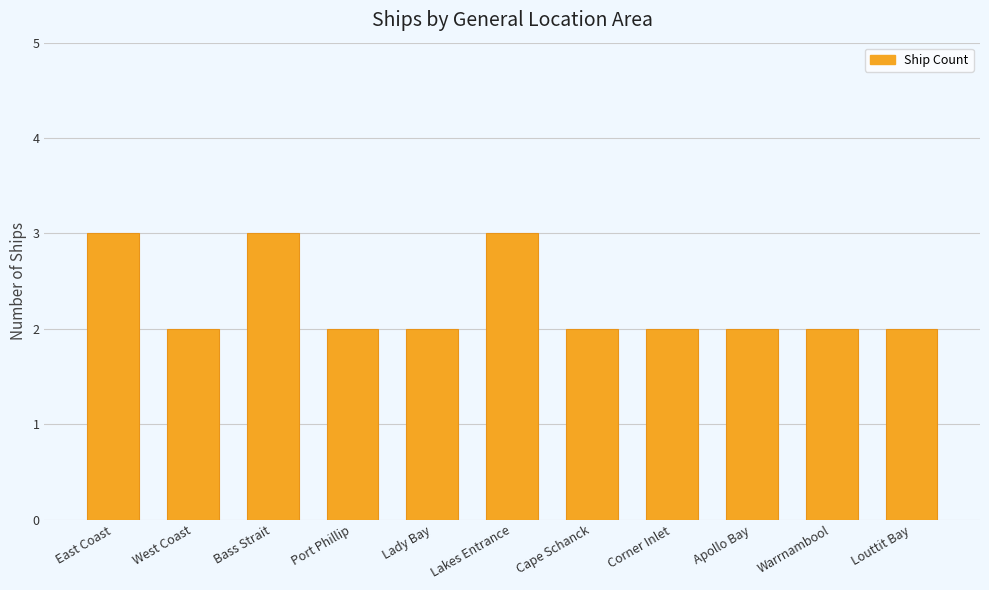

What is the minimum value shown in the chart?

2